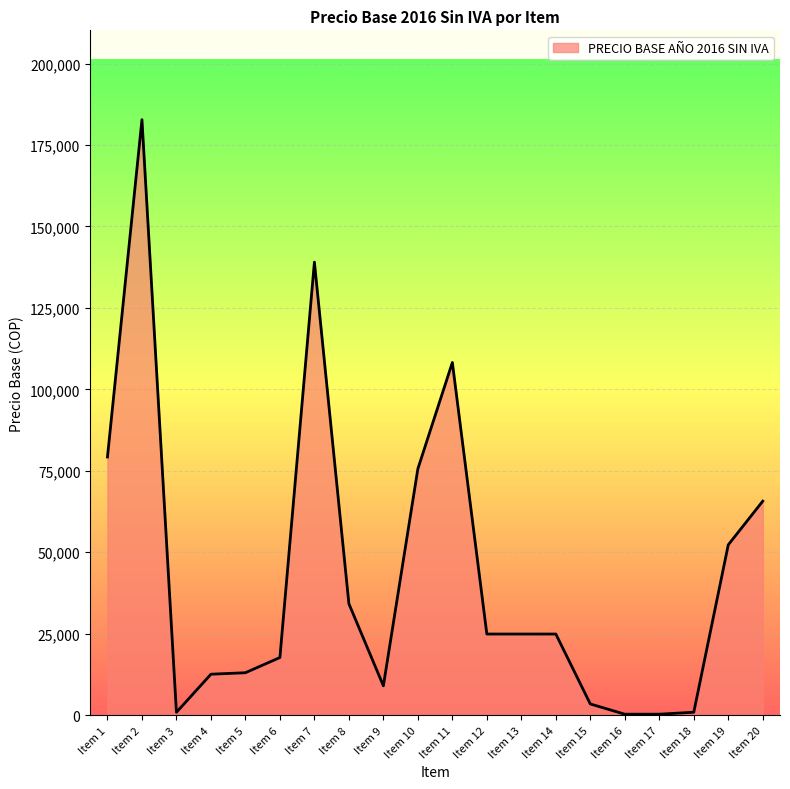

Which category has the highest value across all series?

Item 2